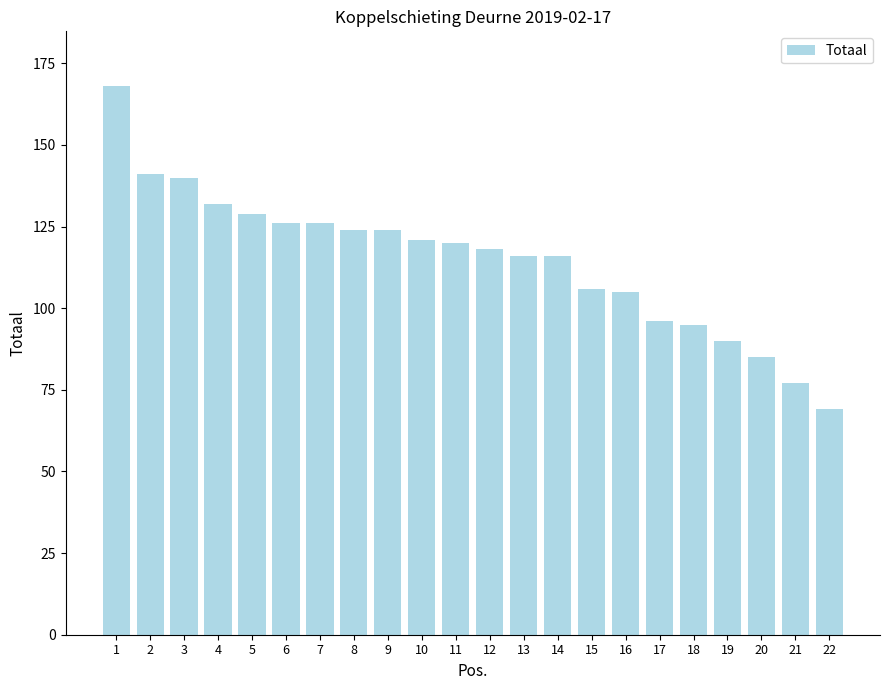

How many values are below 120?

11